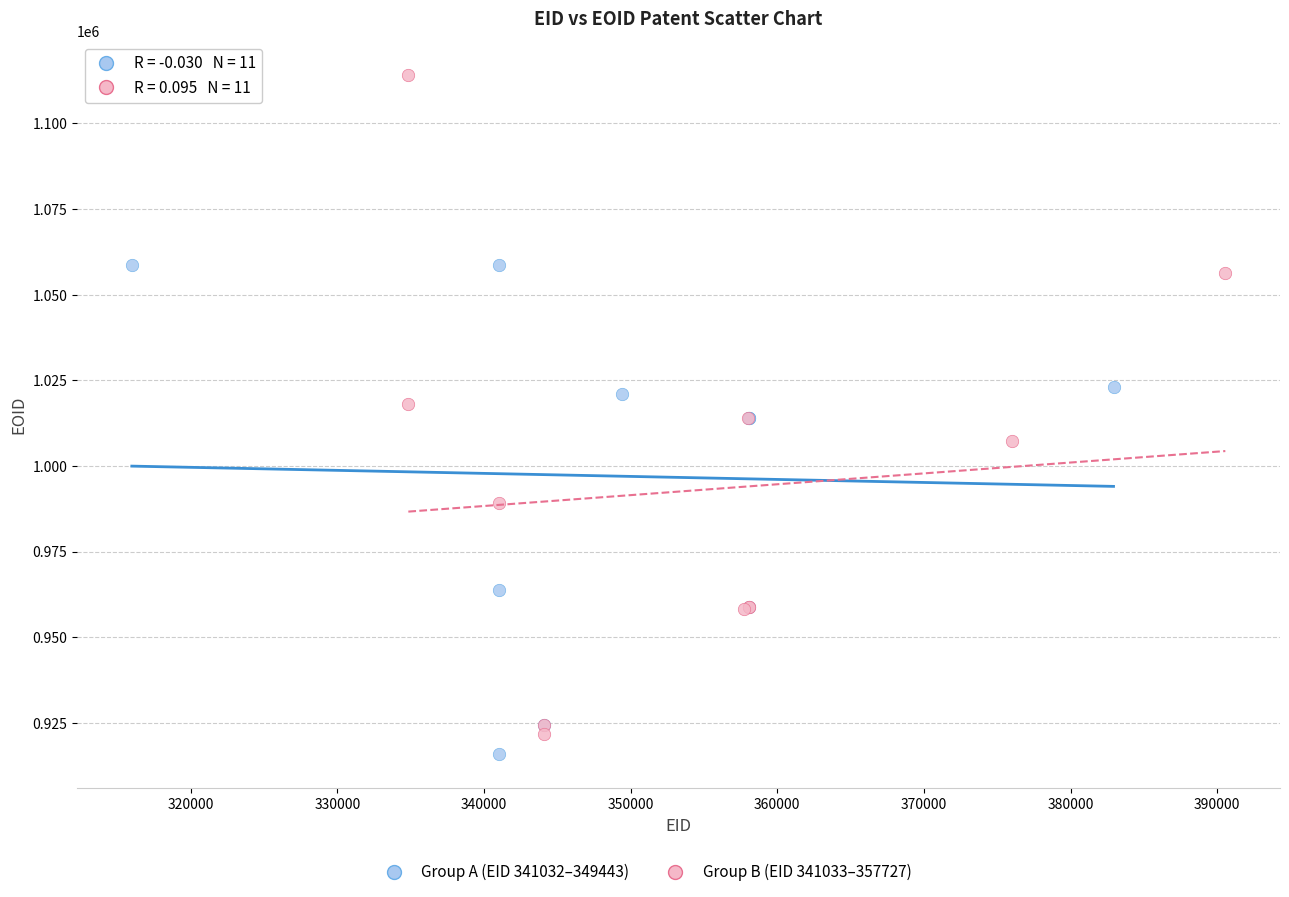

Which series has the widest spread of Y values?

Group B (EID 341033–357727)